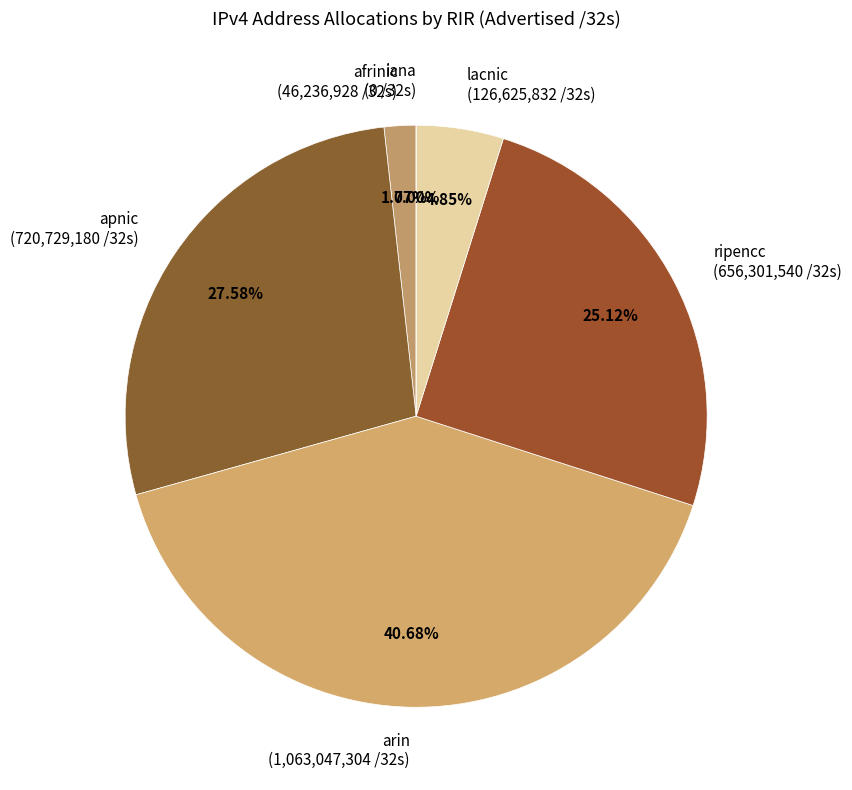

How many slices are in this pie chart?

6